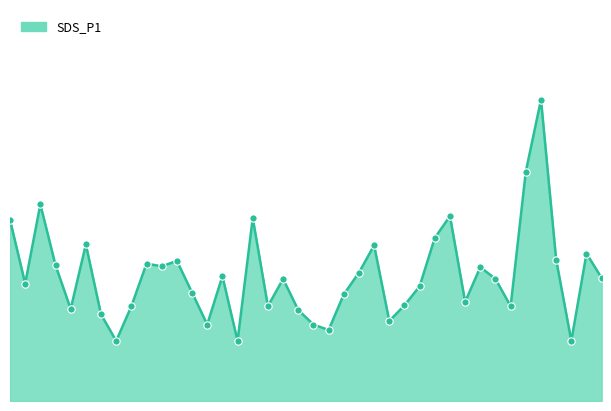

Is this an area chart (filled region under the line)?

Yes